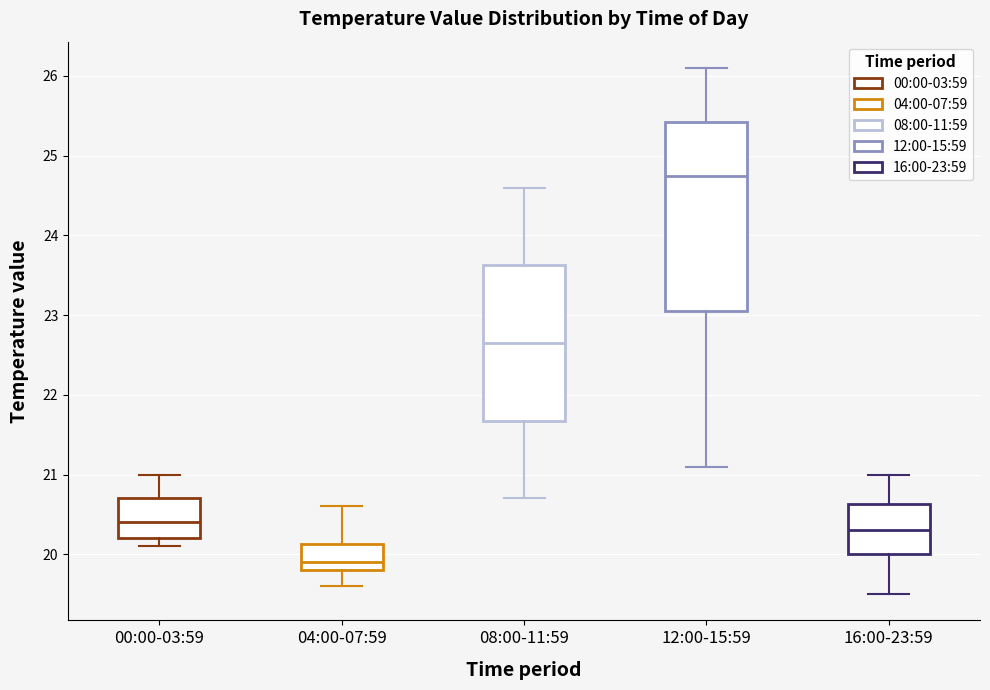

Which box has the highest median line?

12:00-15:59